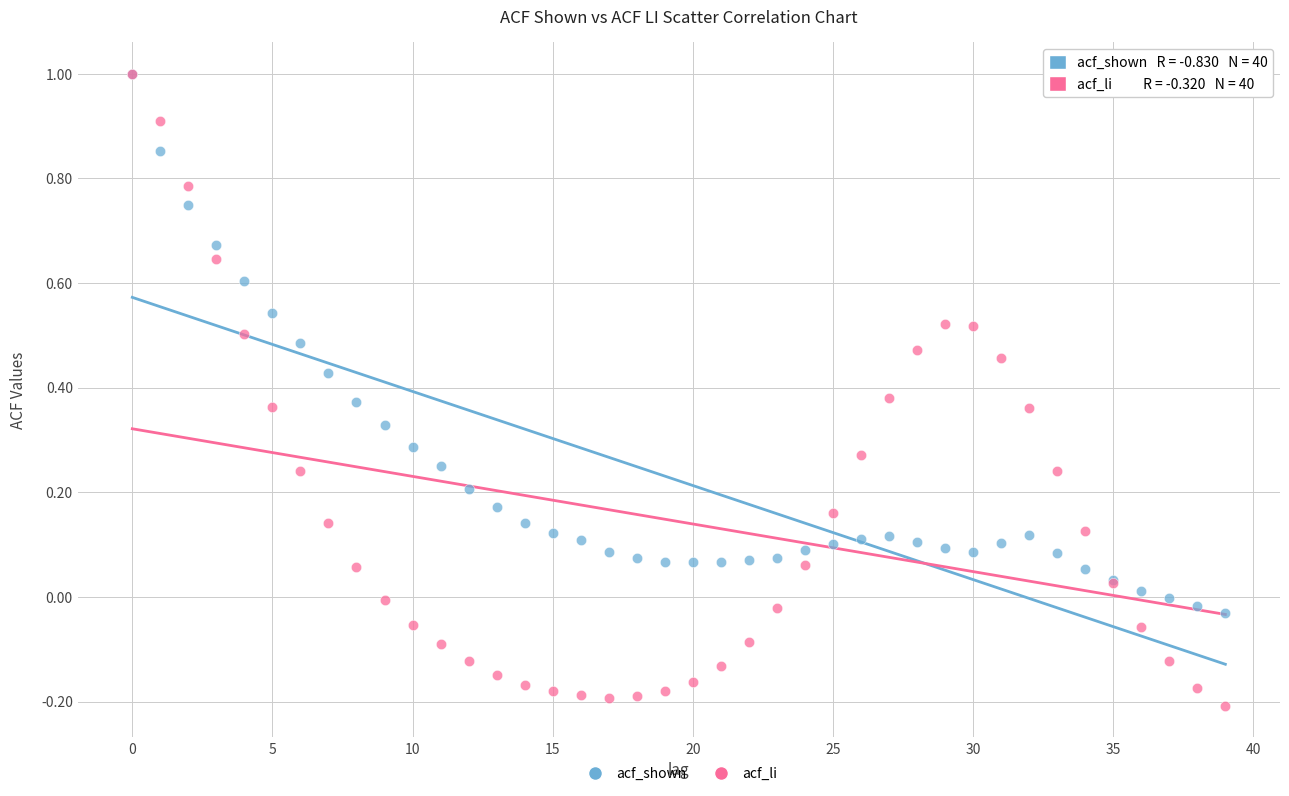

What are all the series names shown in the legend?

acf_shown, acf_li